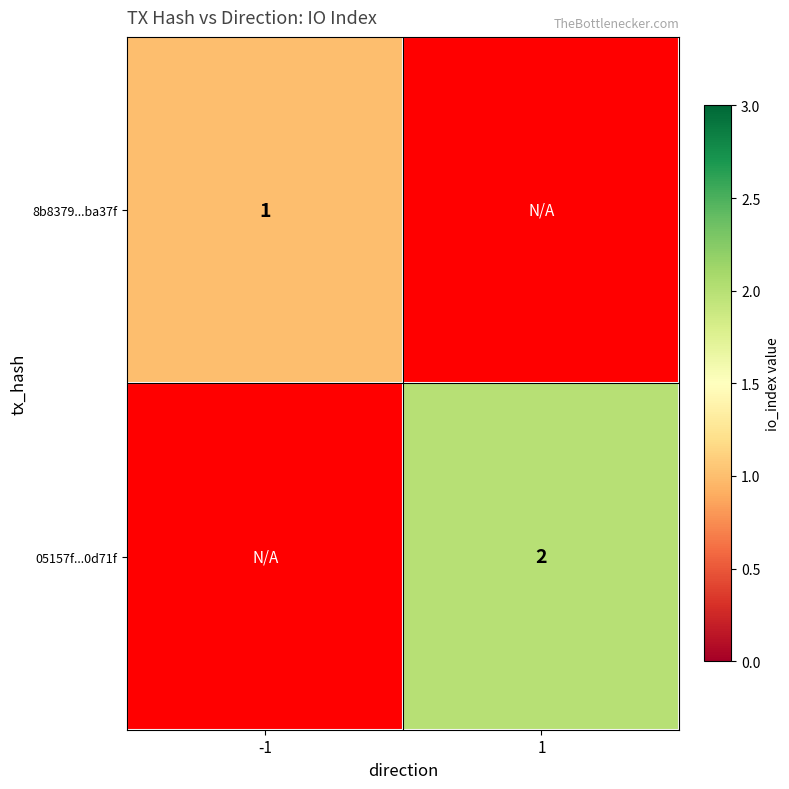

Which label corresponds to the largest value in the chart?

1